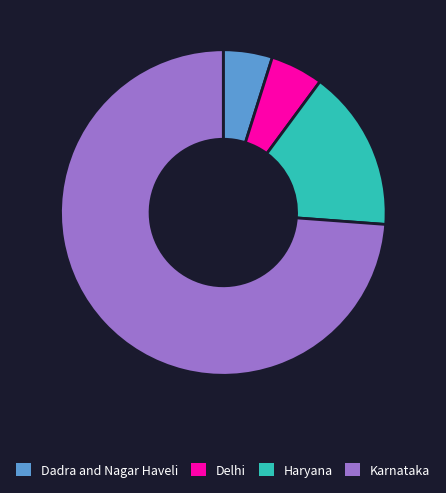

Between Karnataka and Dadra and Nagar Haveli, which is larger?

Karnataka